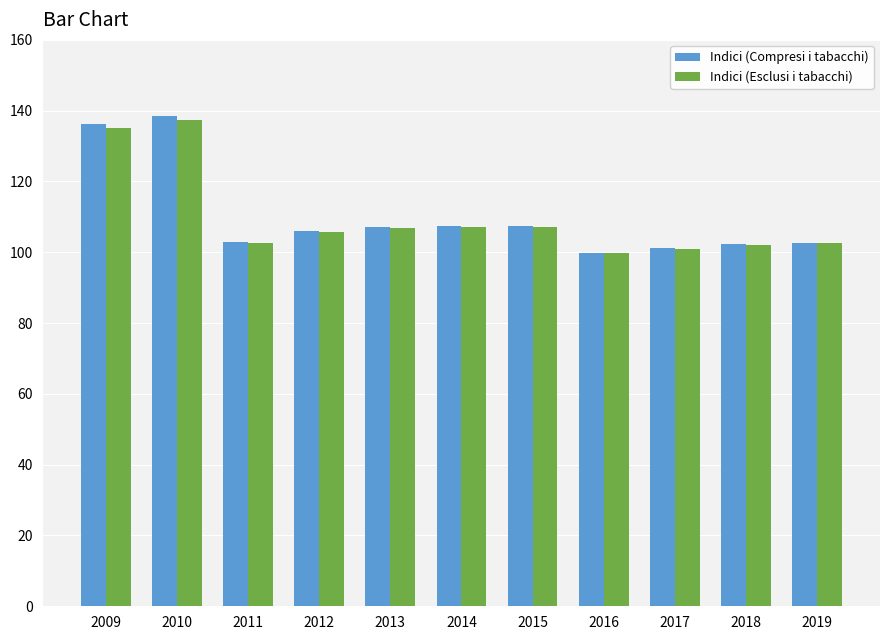

What is the difference between the maximum and minimum values in the Indici (Compresi i tabacchi) series?

38.6